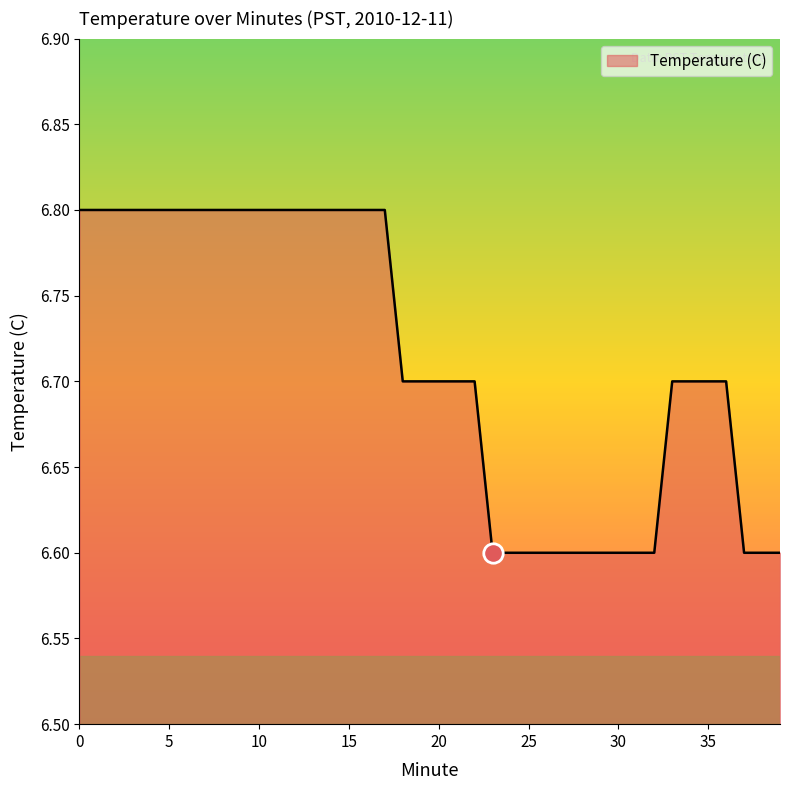

Count the number of categories in the chart.

40